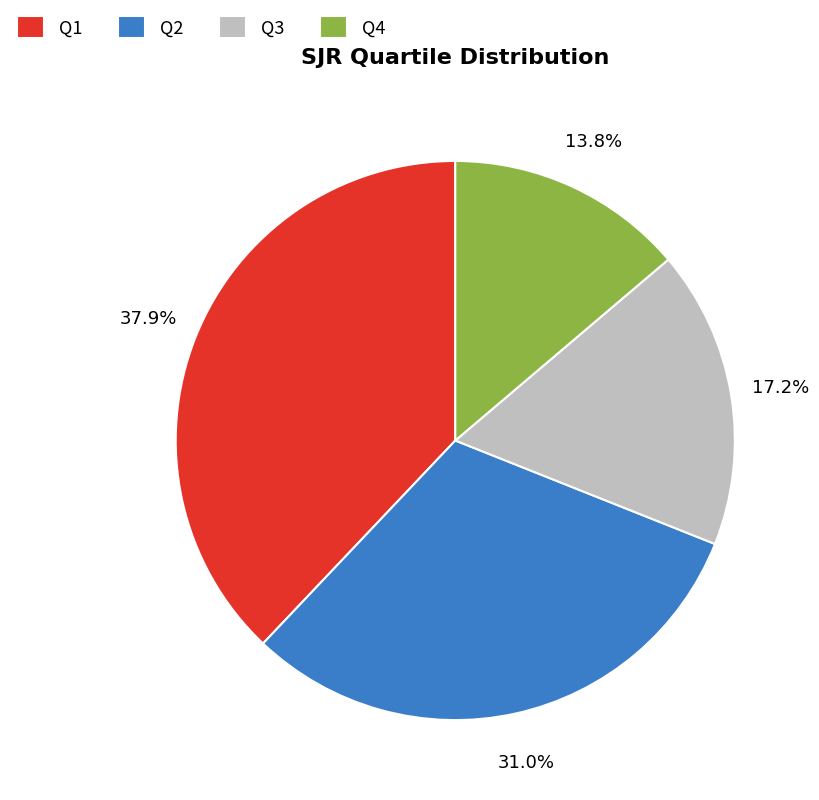

Rank the categories by value from lowest to highest.

Q4, Q3, Q2, Q1